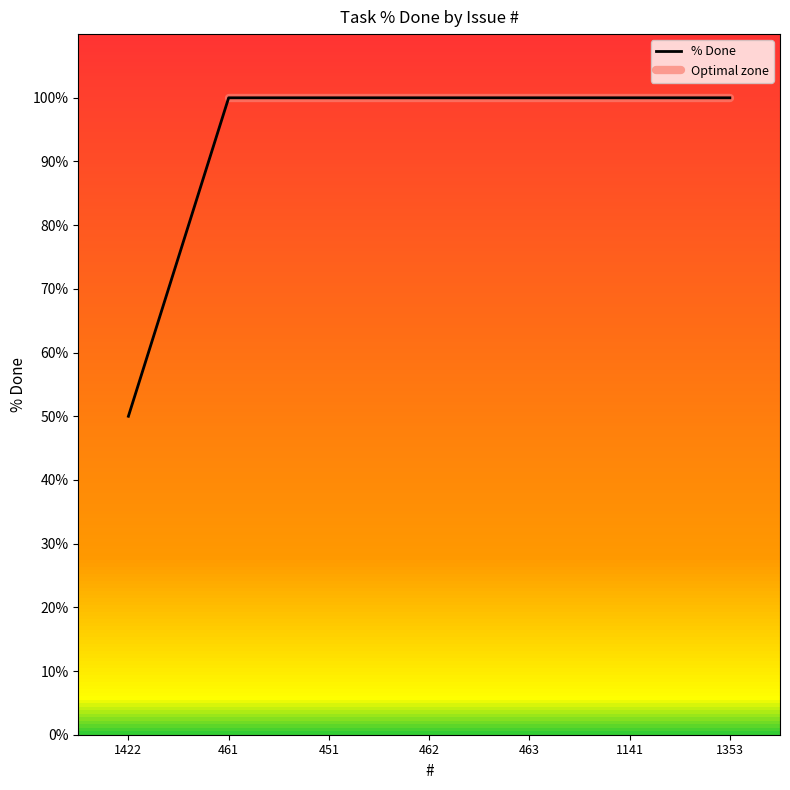

Does the chart have visible grid lines?

No